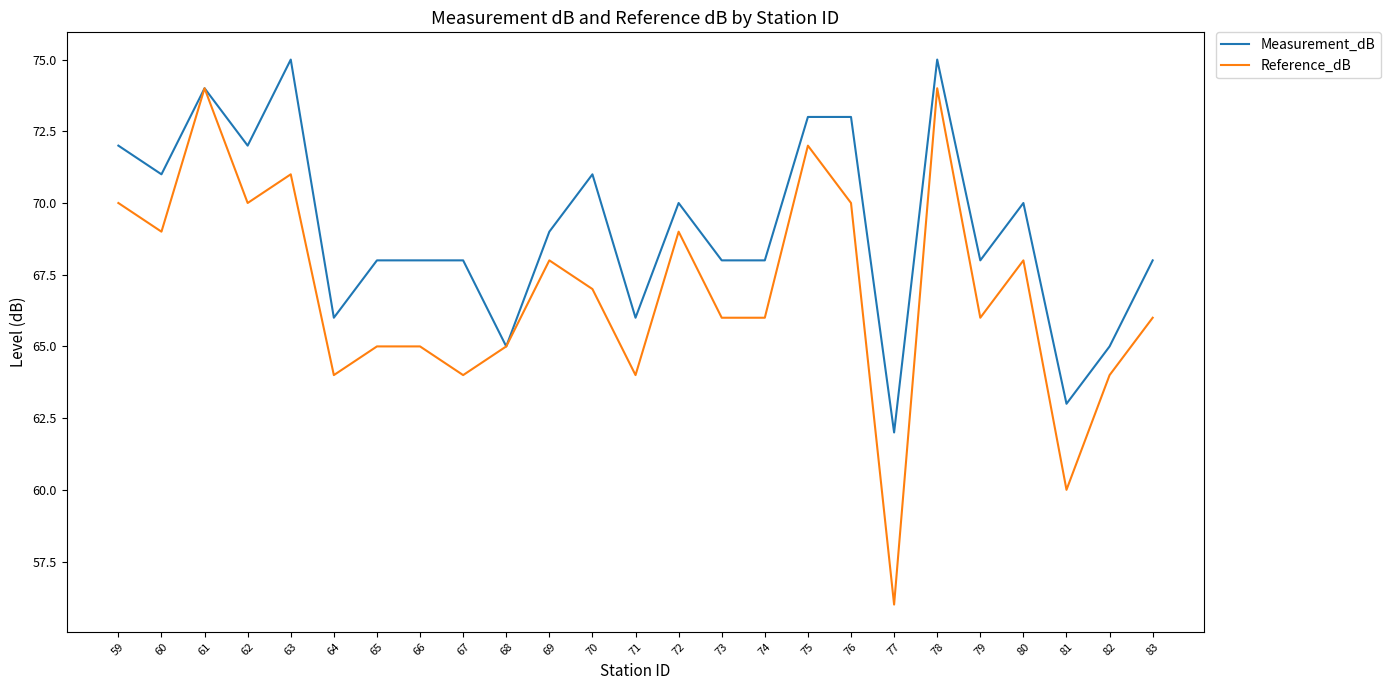

Where does the Measurement_dB series first go above 68?

59